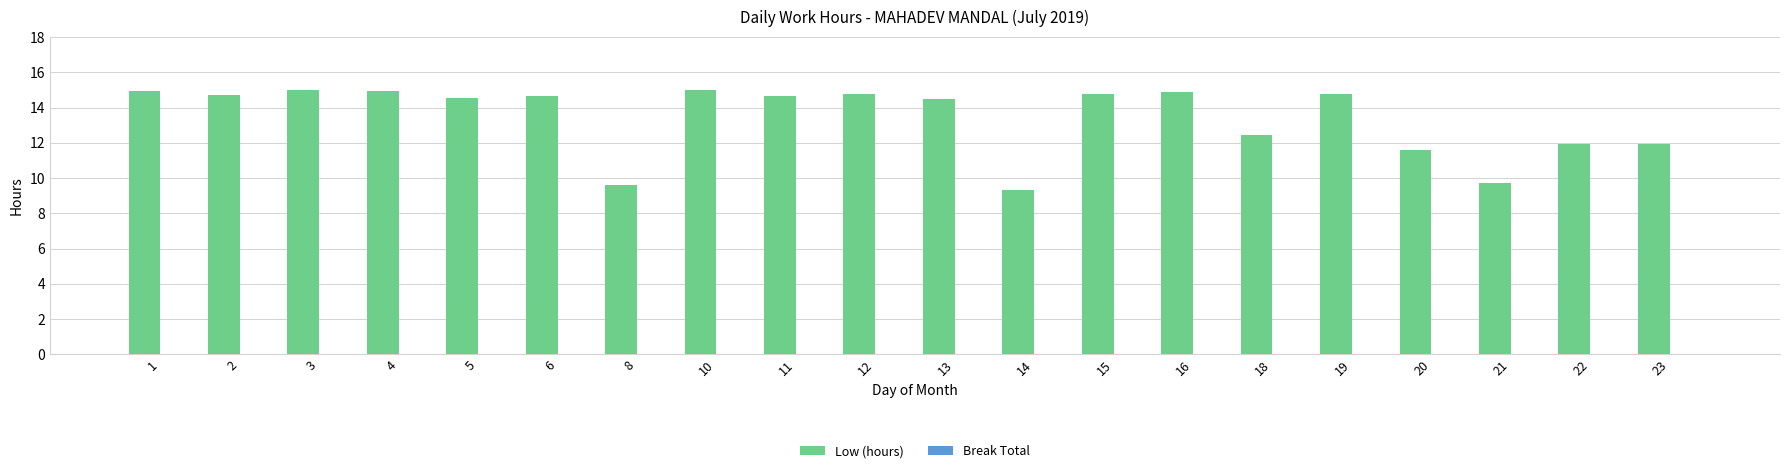

The value at 19 is 14.8. True or false?

True